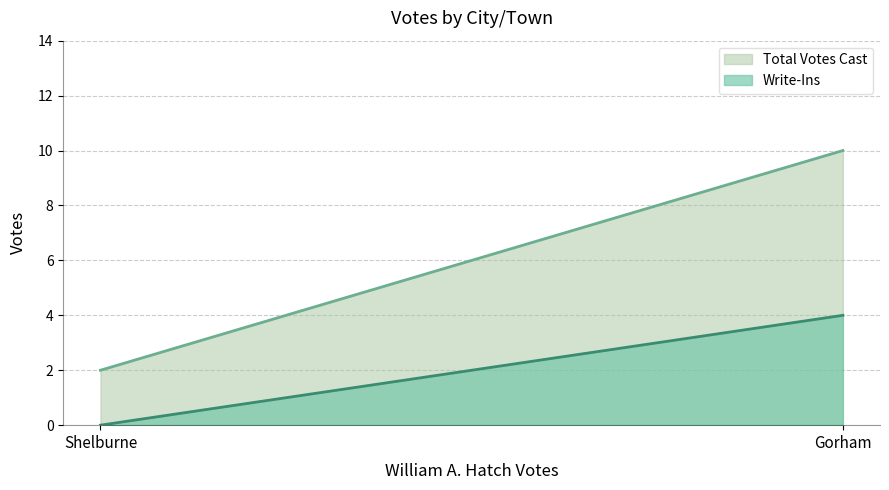

How many categories are shown in the chart?

2